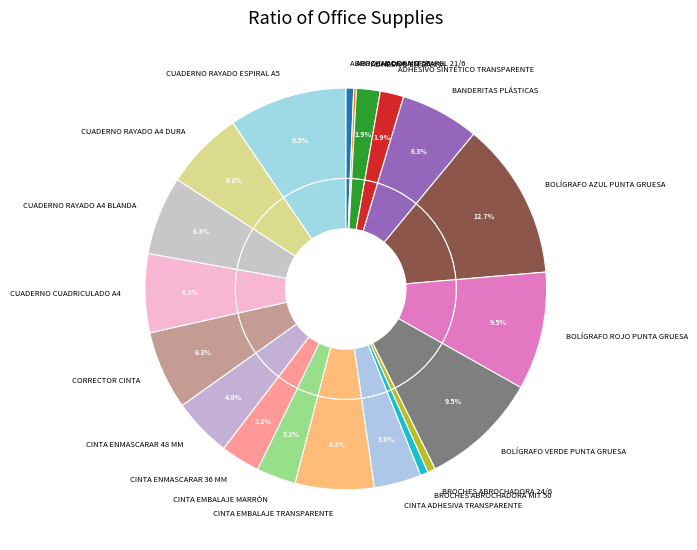

Does BROCHES ABROCHADORA 24/6 account for over 50% of the chart?

No